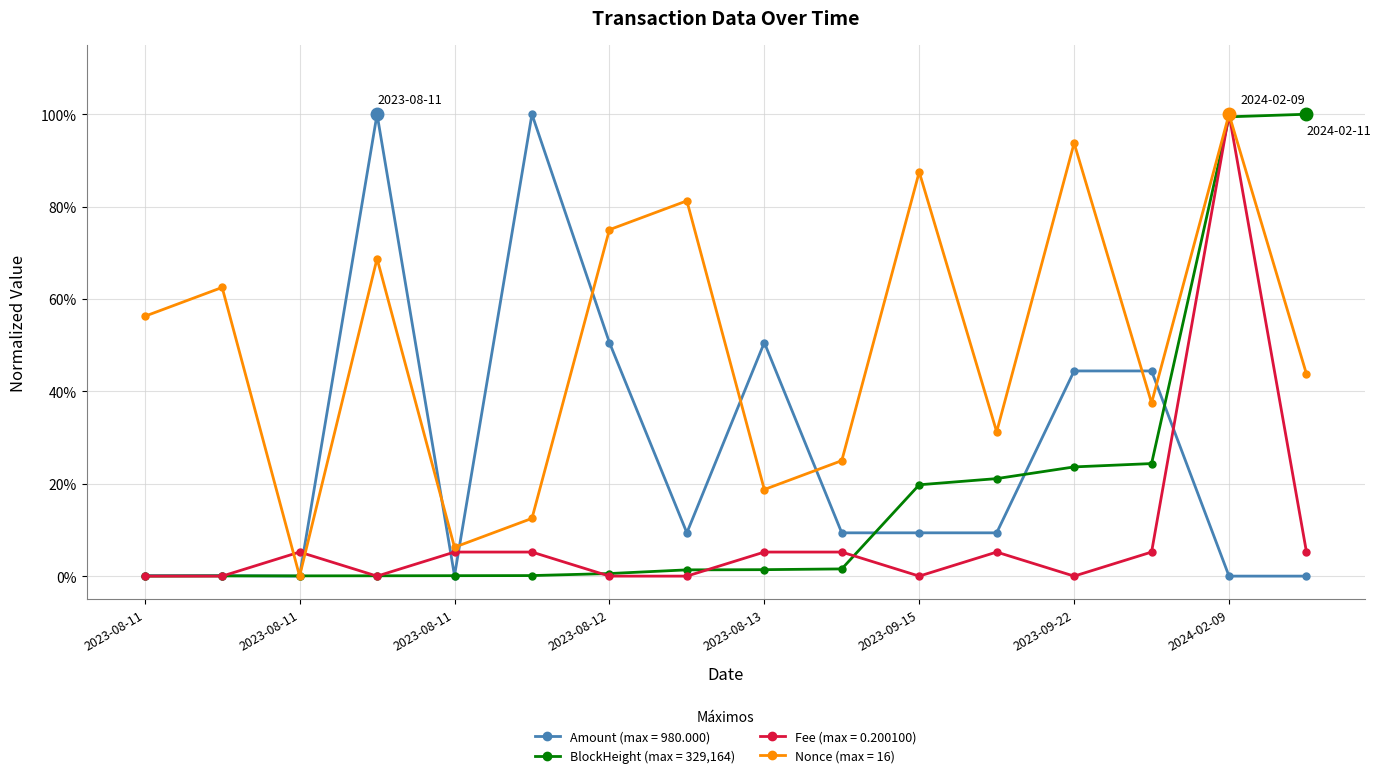

Reading left to right, transcribe all the data shown in this chart.

Amount: 0.0	0.0	0.0	1.0	0.0	1.0	0.5	0.1	0.5	0.1	0.1	0.1	0.4	0.4	0.0	0.0
BlockHeight: 0.0	0.0	0.0	0.0	0.0	0.0	0.0	0.0	0.0	0.0	0.2	0.2	0.2	0.2	1.0	1.0
Fee: 0.0	0.0	0.1	0.0	0.1	0.1	0.0	0.0	0.1	0.1	0.0	0.1	0.0	0.1	1.0	0.1
Nonce: 0.6	0.6	0.0	0.7	0.1	0.1	0.8	0.8	0.2	0.2	0.9	0.3	0.9	0.4	1.0	0.4